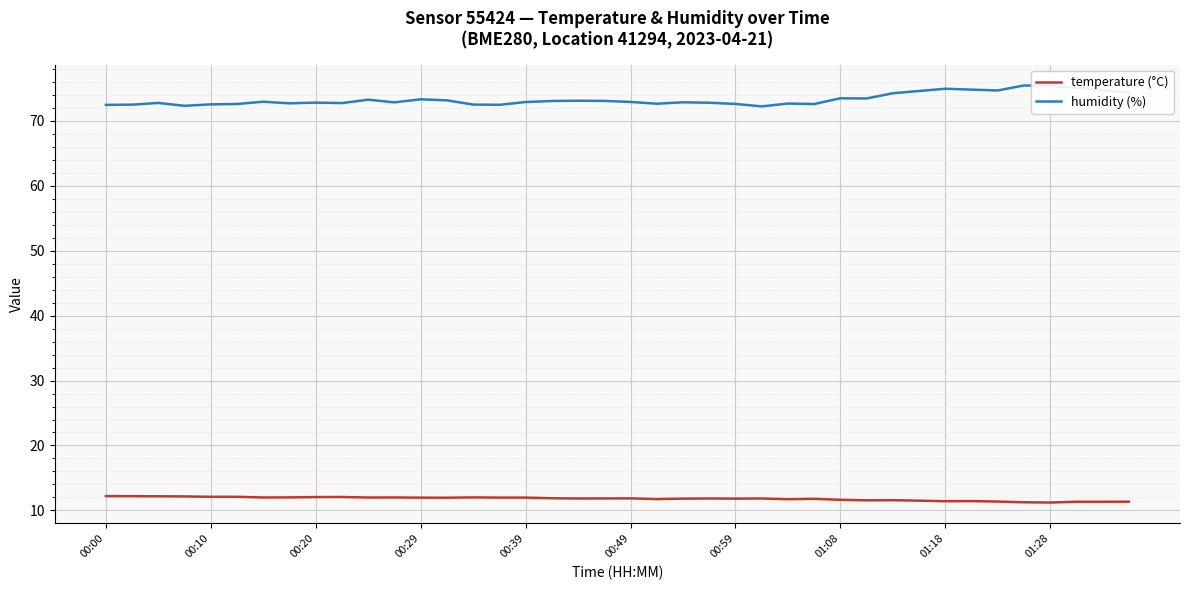

Which series has the largest total across all categories?

humidity (%)